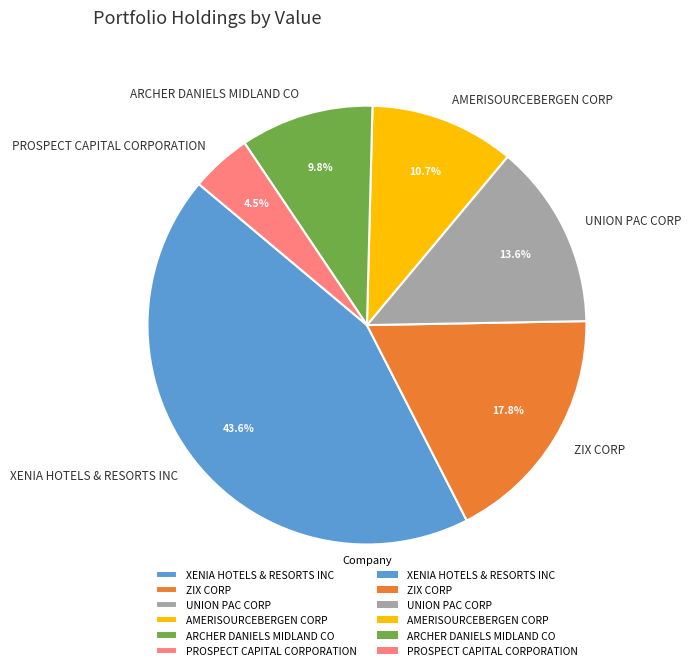

What is the largest slice in the pie chart?

XENIA HOTELS & RESORTS INC